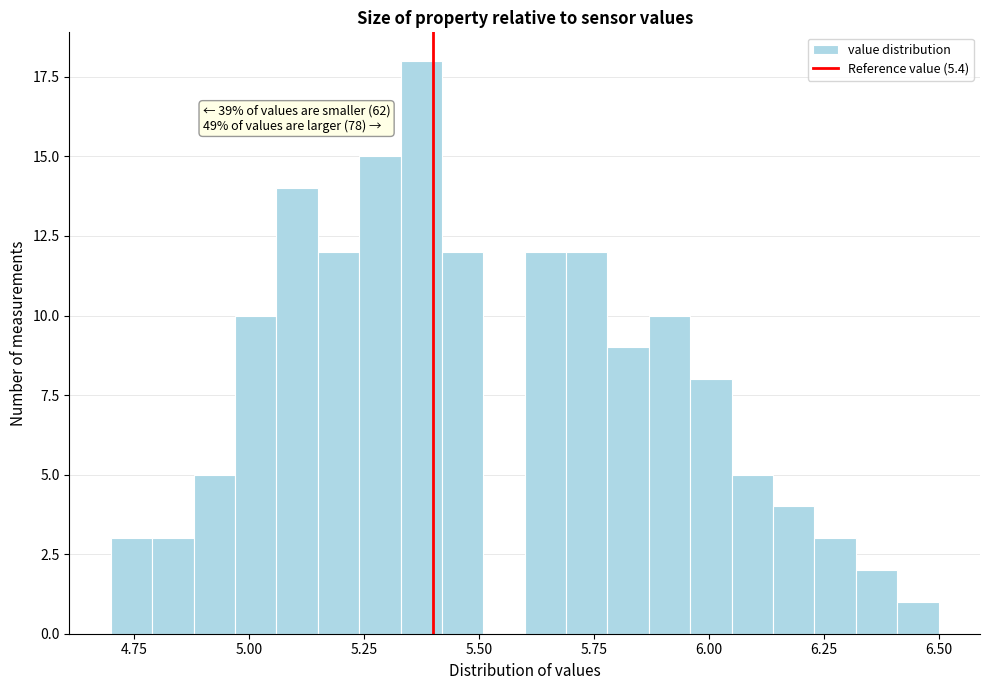

Around what value on the x-axis is the tallest bar? Give the approximate position of its centre, as read against the axis.

5.40